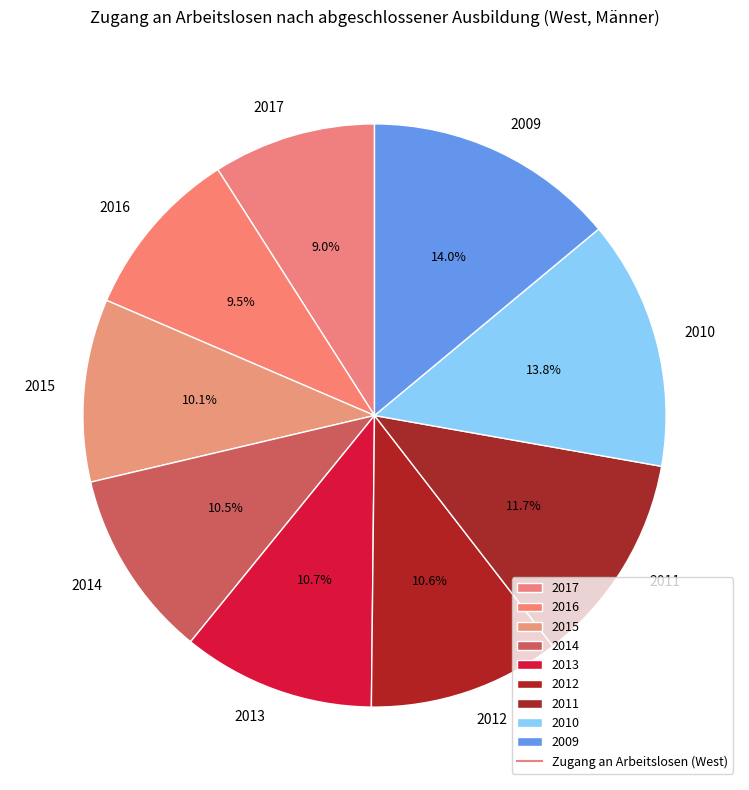

How many slices are in this pie chart?

9